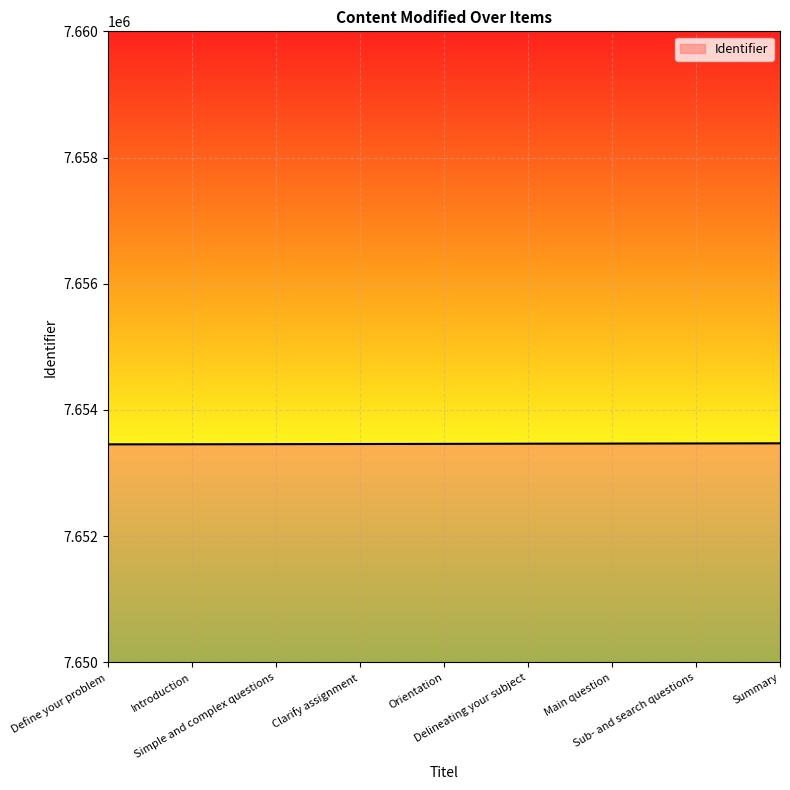

What is the maximum value shown in the chart?

7653472